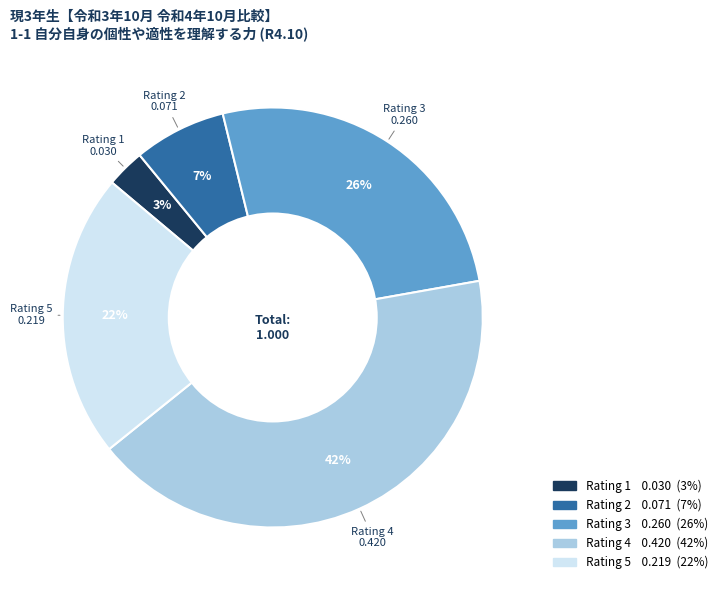

True or false: Rating 4 accounts for 42% of the total.

True